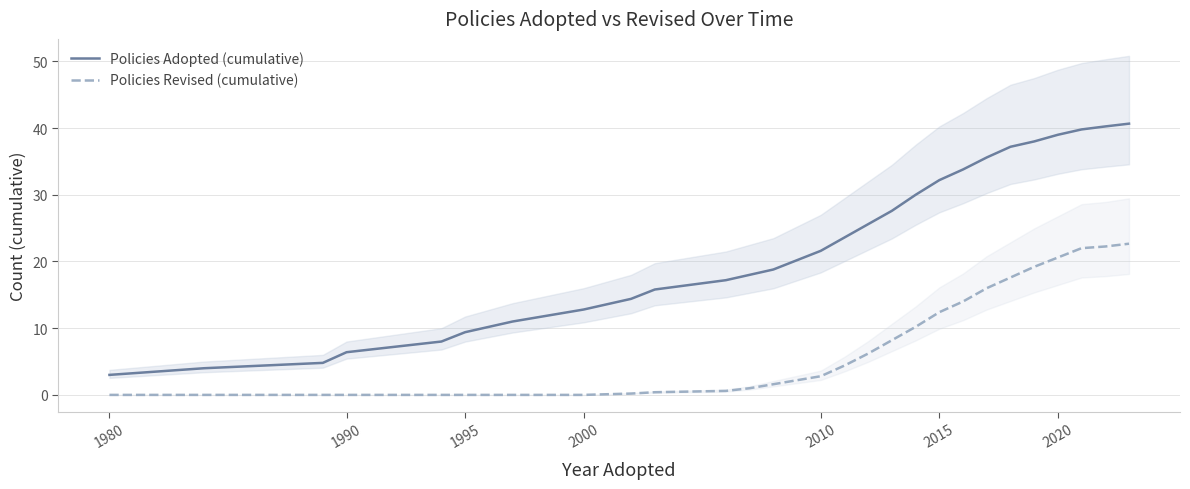

Is it true that Policies Adopted (cumulative) equals 3.0 at 1980?

True